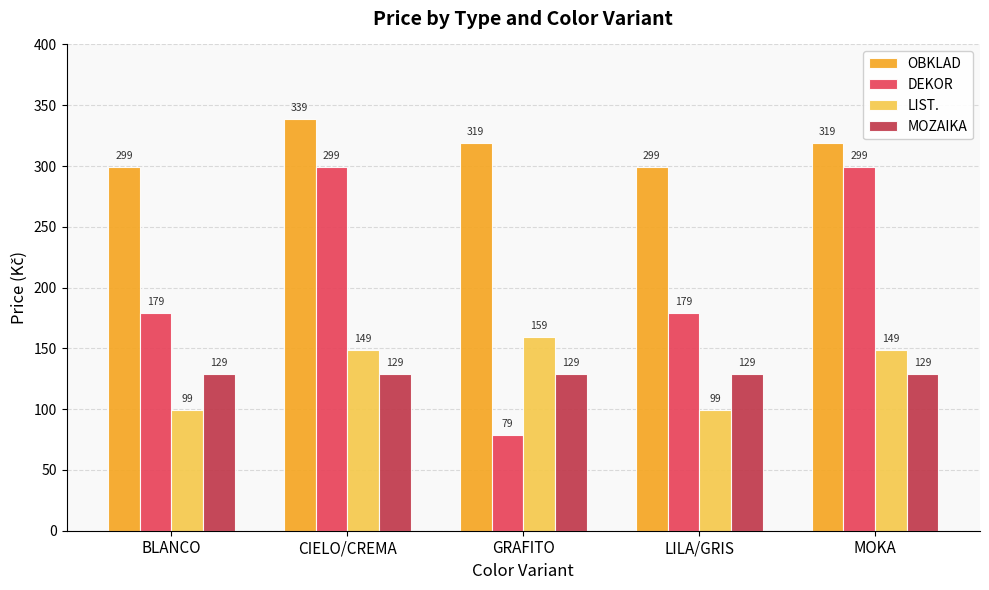

What is the label of the 1st bar from the right?

MOKA